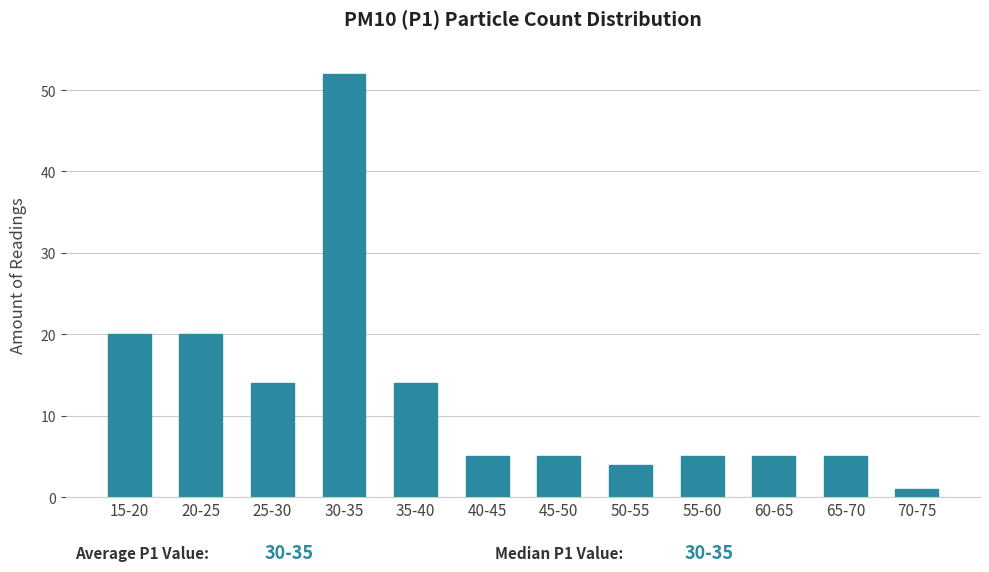

Reading left to right, what are all the values shown in this chart?

15-20=20	20-25=20	25-30=14	30-35=52	35-40=14	40-45=5	45-50=5	50-55=4	55-60=5	60-65=5	65-70=5	70-75=1